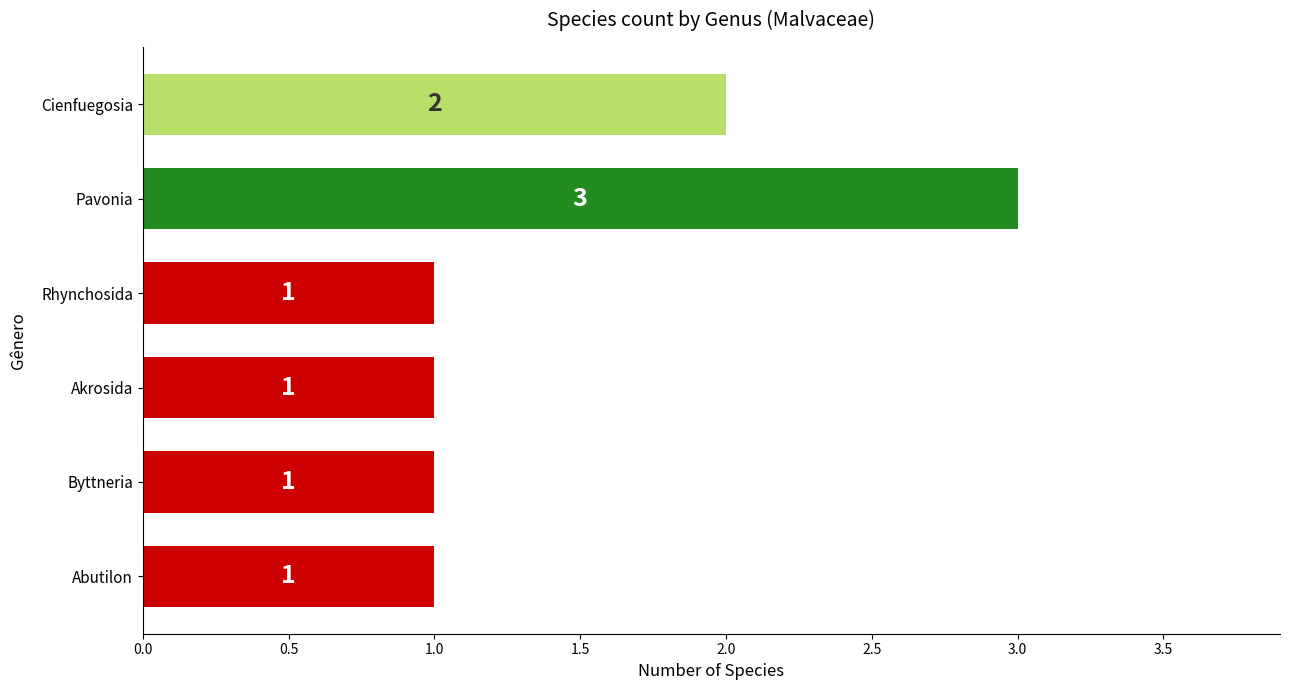

What is the label of the 6th bar from the bottom?

Cienfuegosia